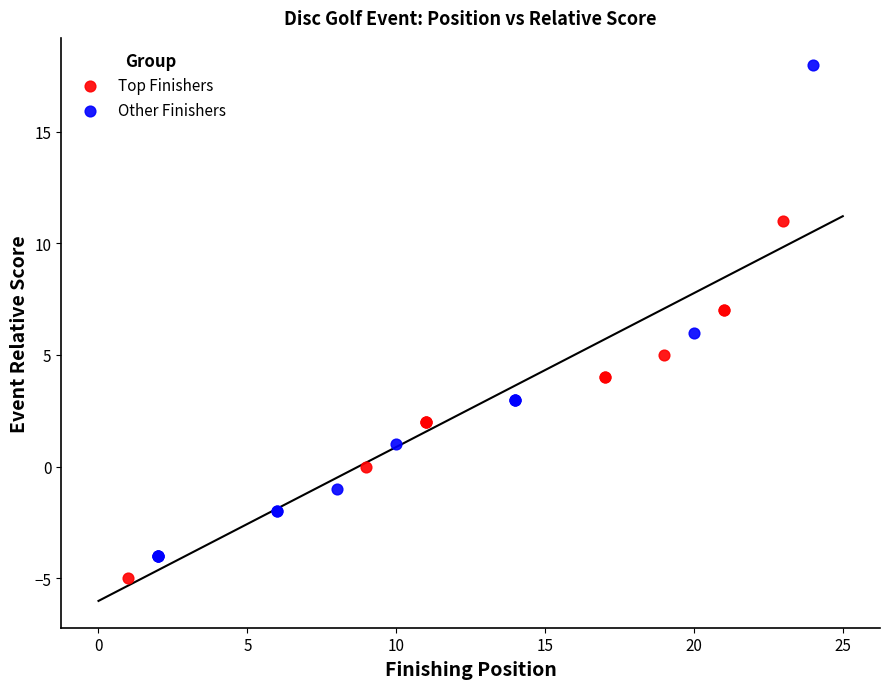

What are all the series names shown in the legend?

Top Finishers, Other Finishers